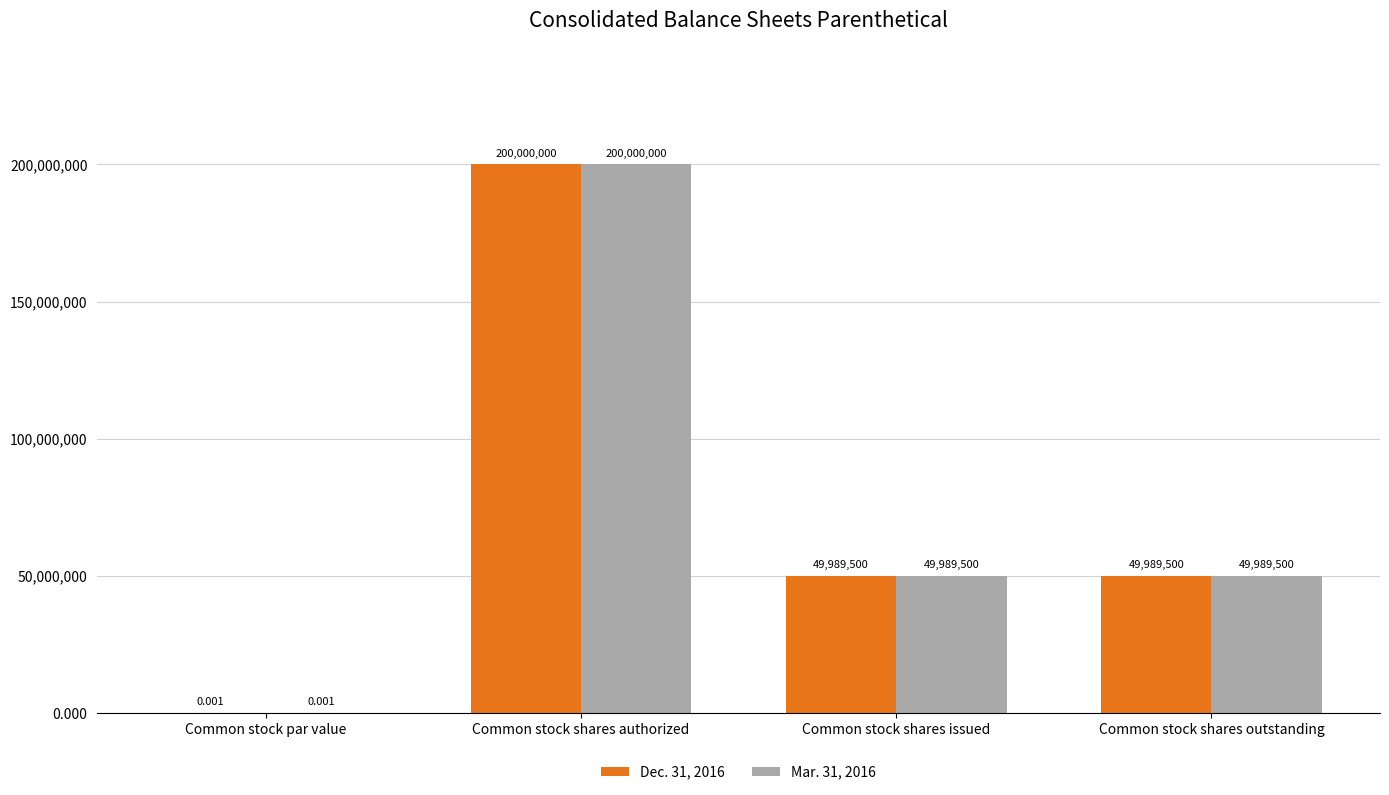

Are the bars grouped side by side (vs. stacked)?

Yes